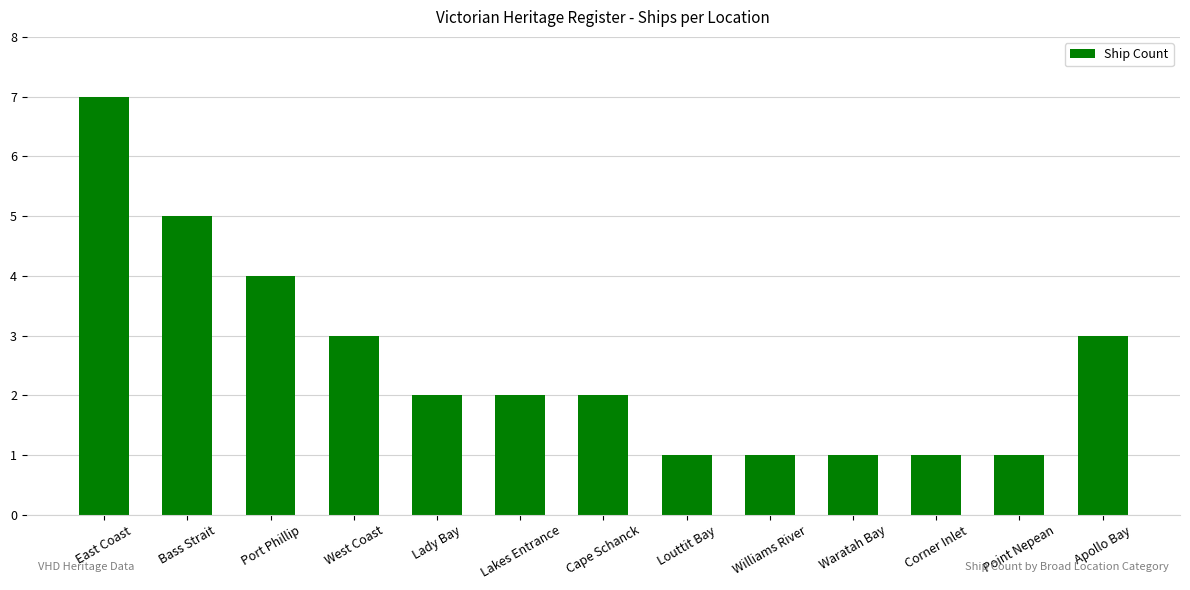

Which category has the highest value across all series?

East Coast